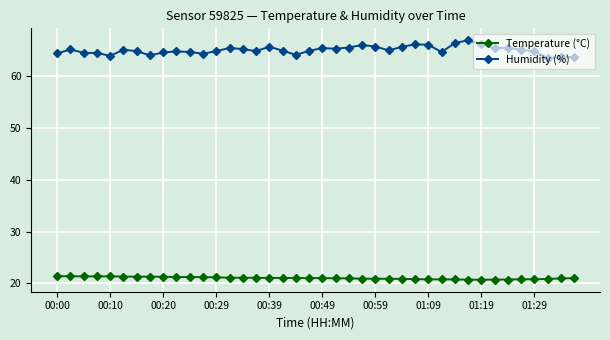

List the series in order of their overall mean, highest first.

Humidity (%), Temperature (°C)